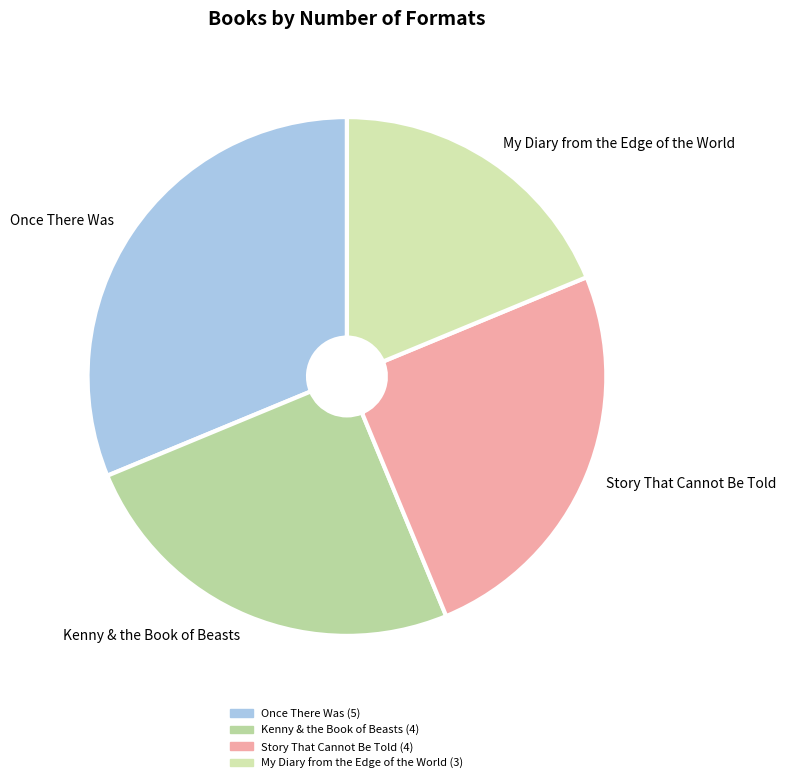

Is Kenny & the Book of Beasts the majority of the pie?

No